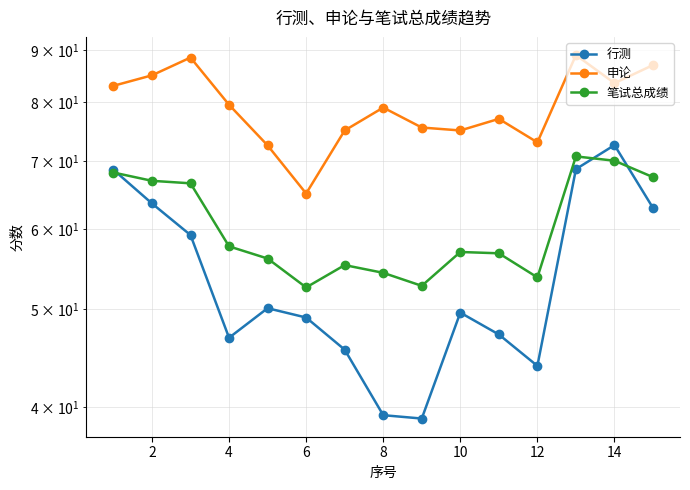

How many data points in 行测 are above 49?

9